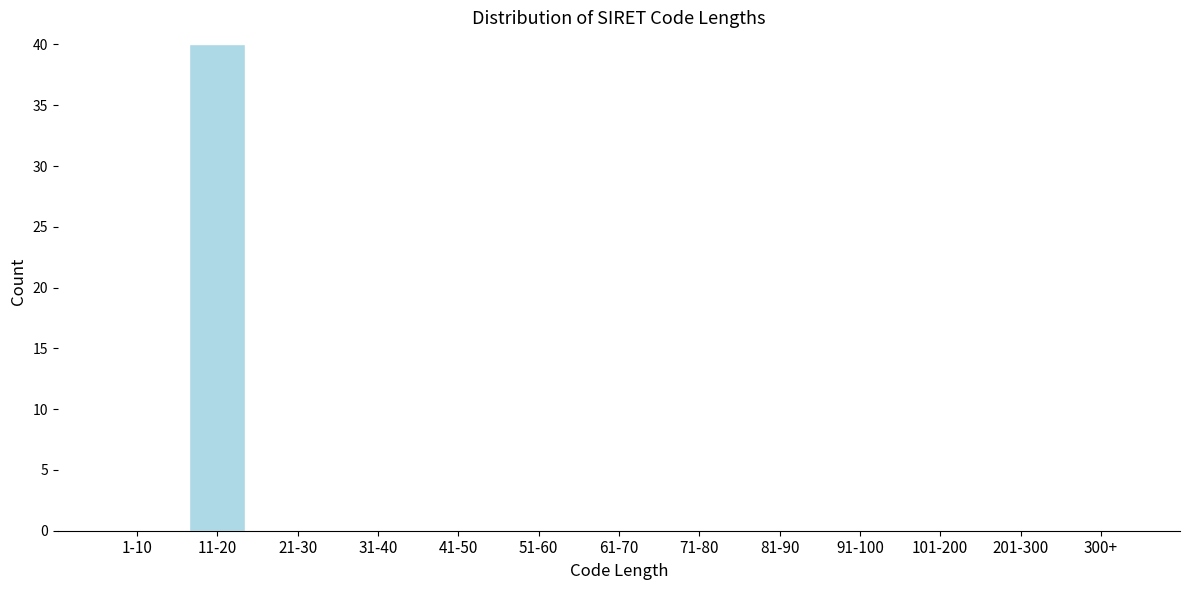

Reading right to left, list all the values displayed in this chart.

300+=0	201-300=0	101-200=0	91-100=0	81-90=0	71-80=0	61-70=0	51-60=0	41-50=0	31-40=0	21-30=0	11-20=40	1-10=0